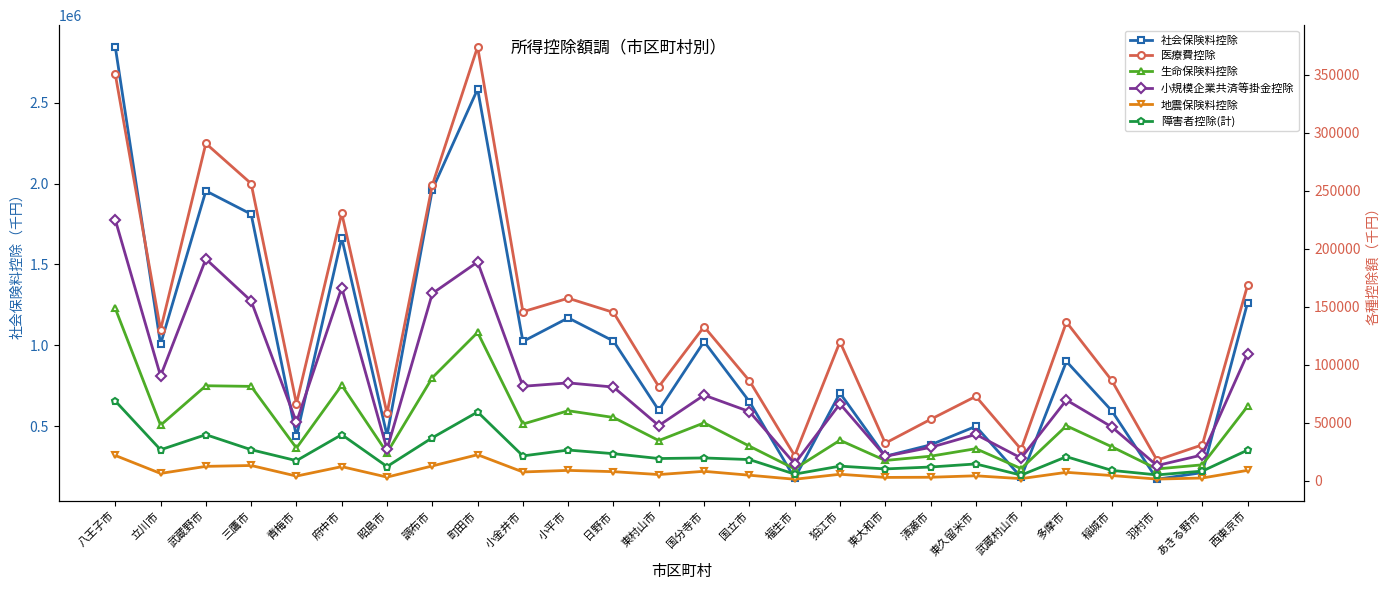

What is the total value across all series at 国分寺市?

1306939